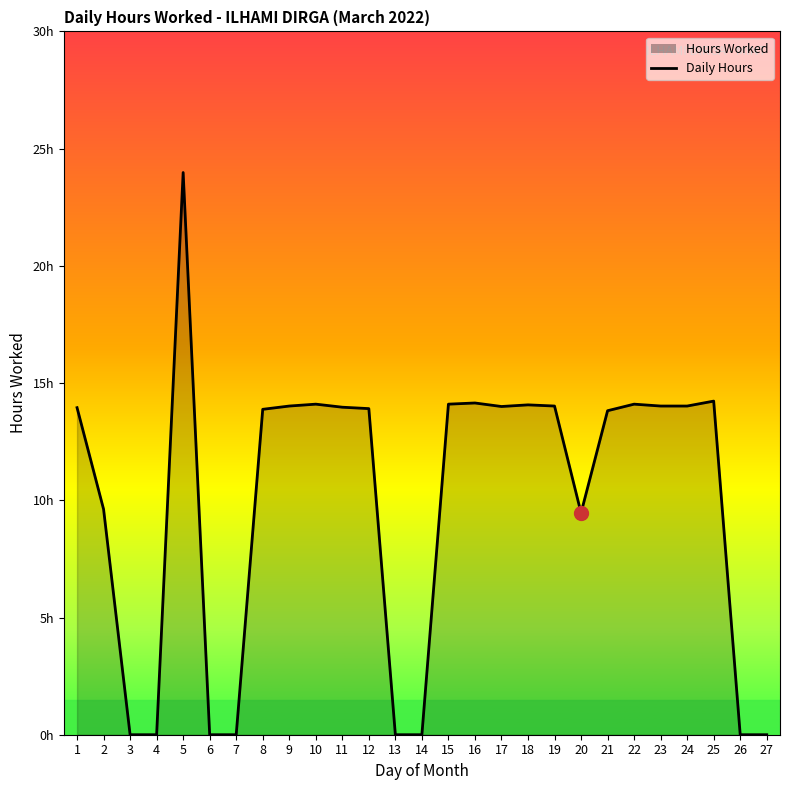

Is this an area chart (filled region under the line)?

Yes